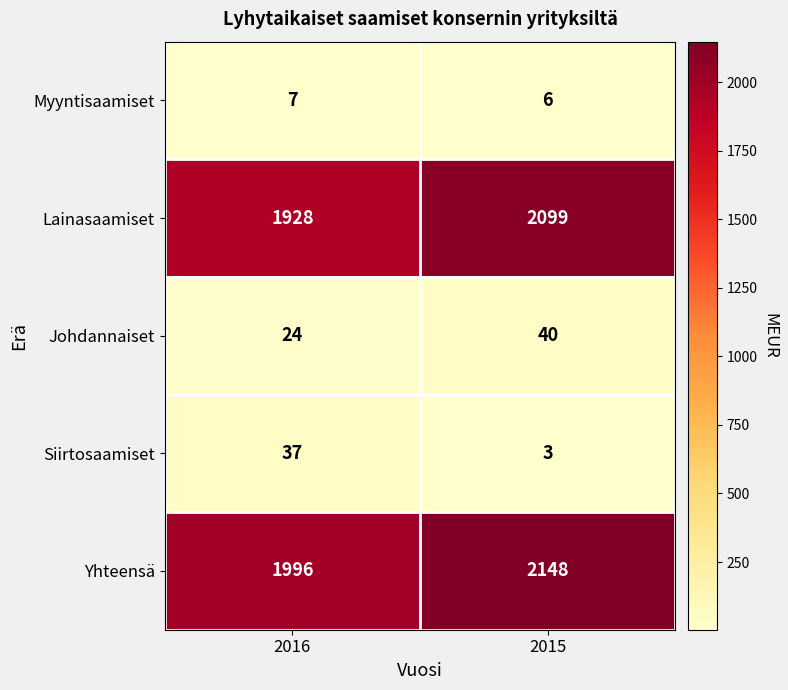

The value of Yhteensä at 2015 is 3580. True or false?

False